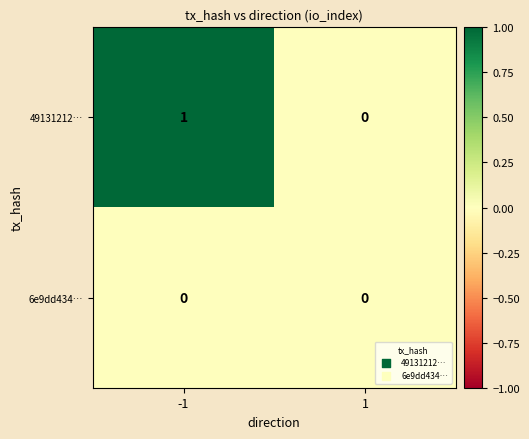

Rank the categories by 49131212… value from lowest to highest.

1, -1